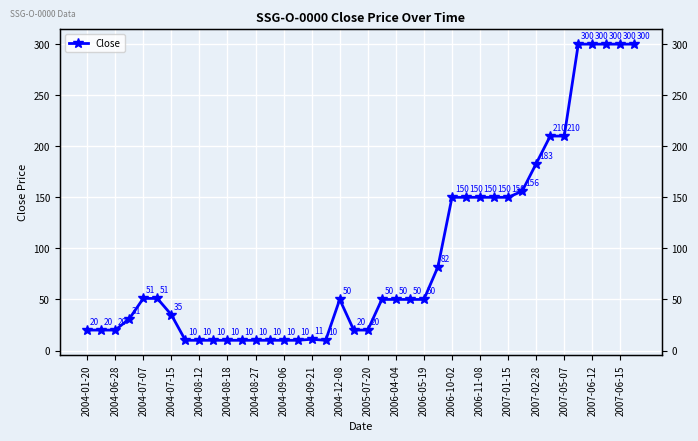

What is the value of the 23rd point from the left?

50